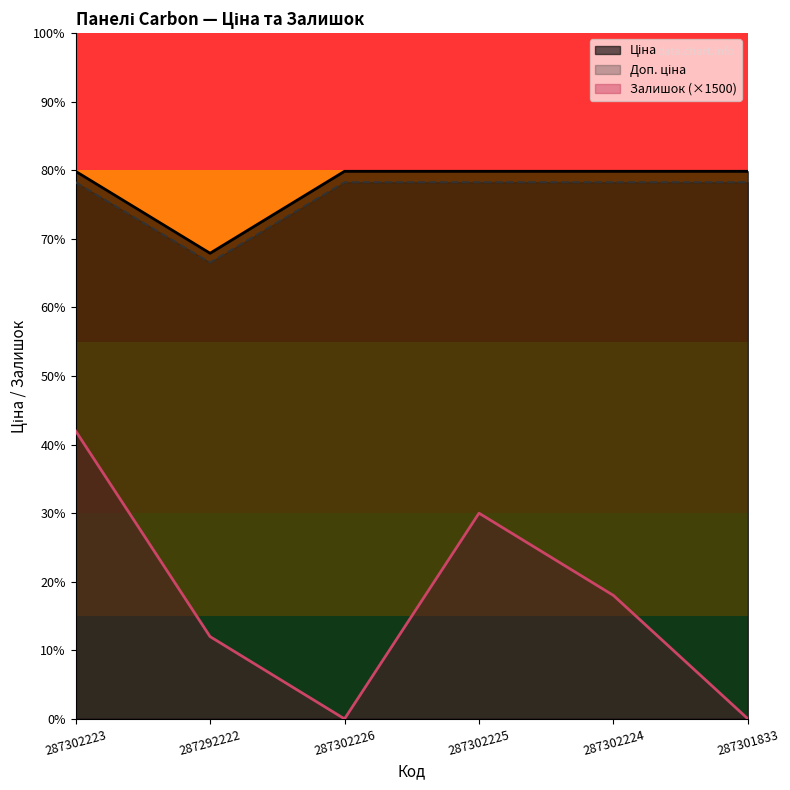

What is the approximate value of Доп. ціна at 287302224?

19964.2